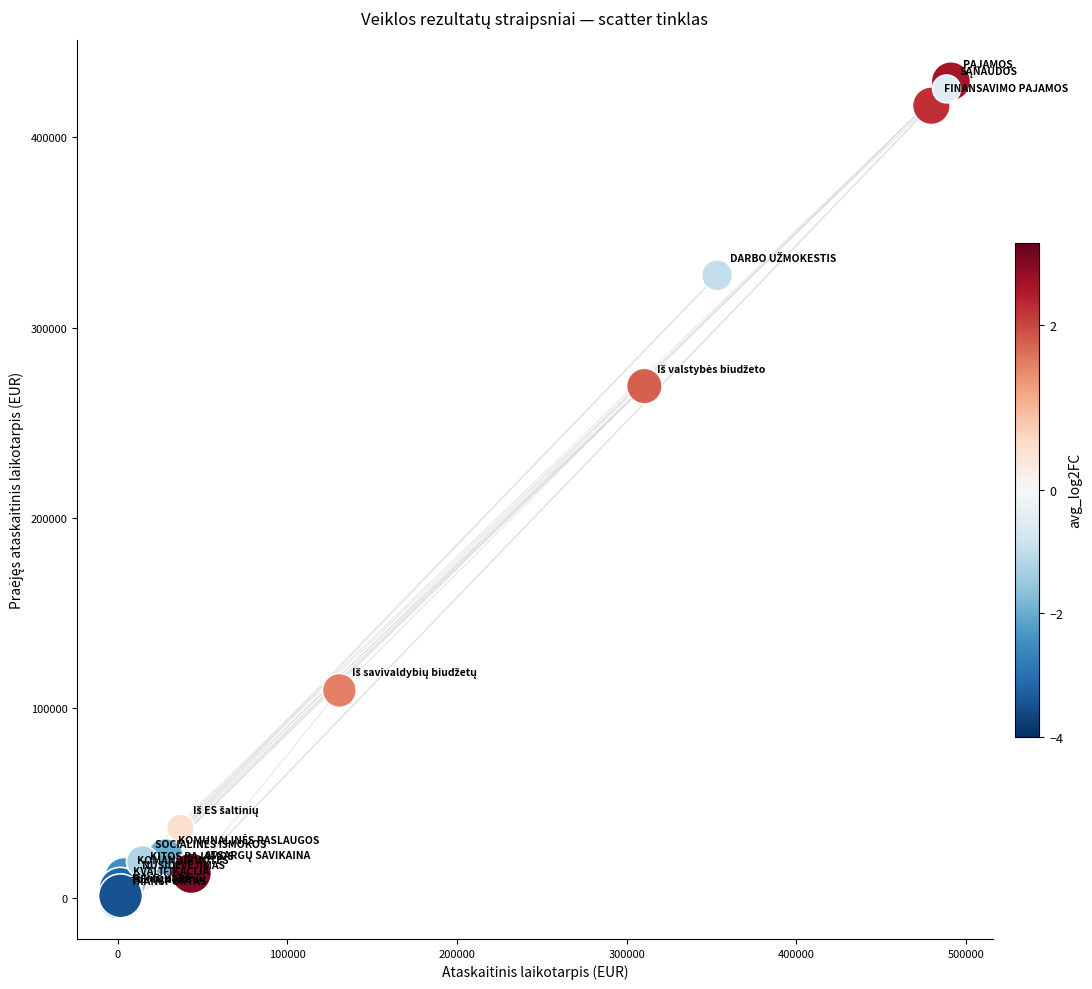

What Y value in the scatter plot is closest to 214721?

269223.3